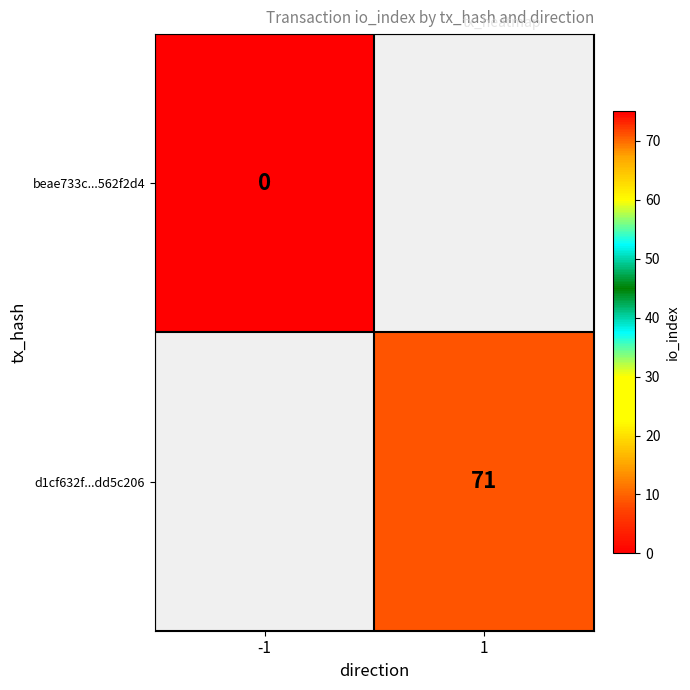

Which label corresponds to the smallest value in the chart?

-1